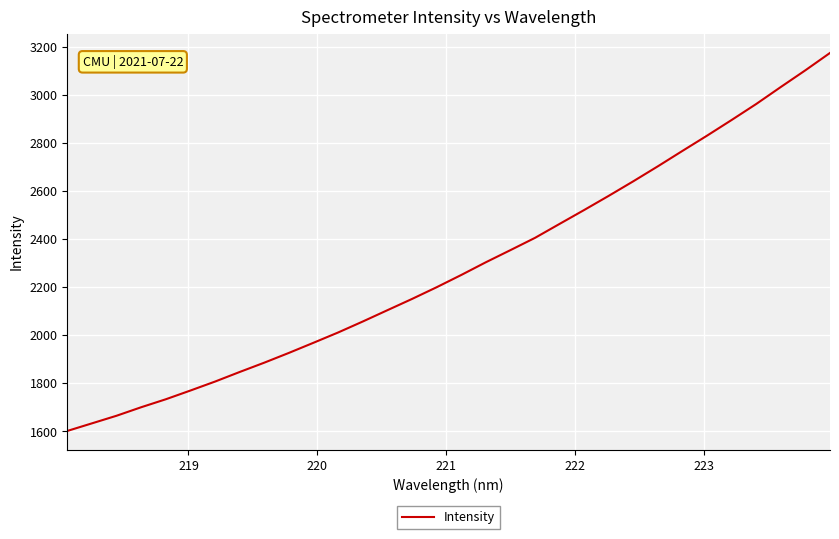

What is the difference between the maximum and minimum values?

1572.8